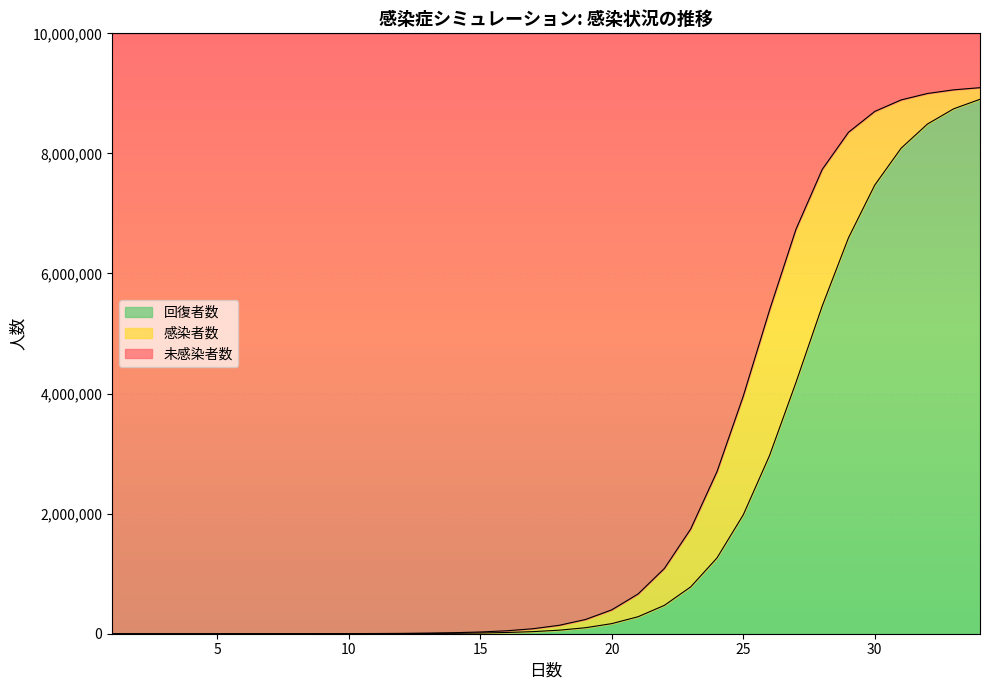

What is the maximum value for 回復者数?

8901232.3